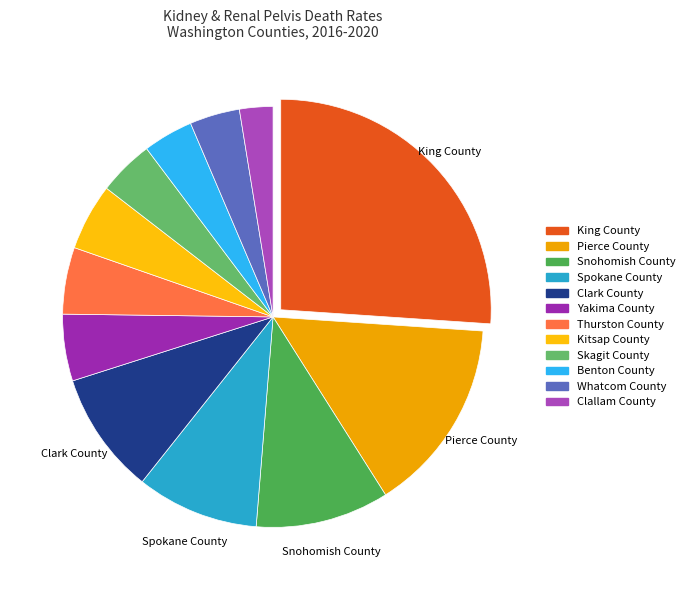

What percentage is NOT represented by Skagit County?

95.7%